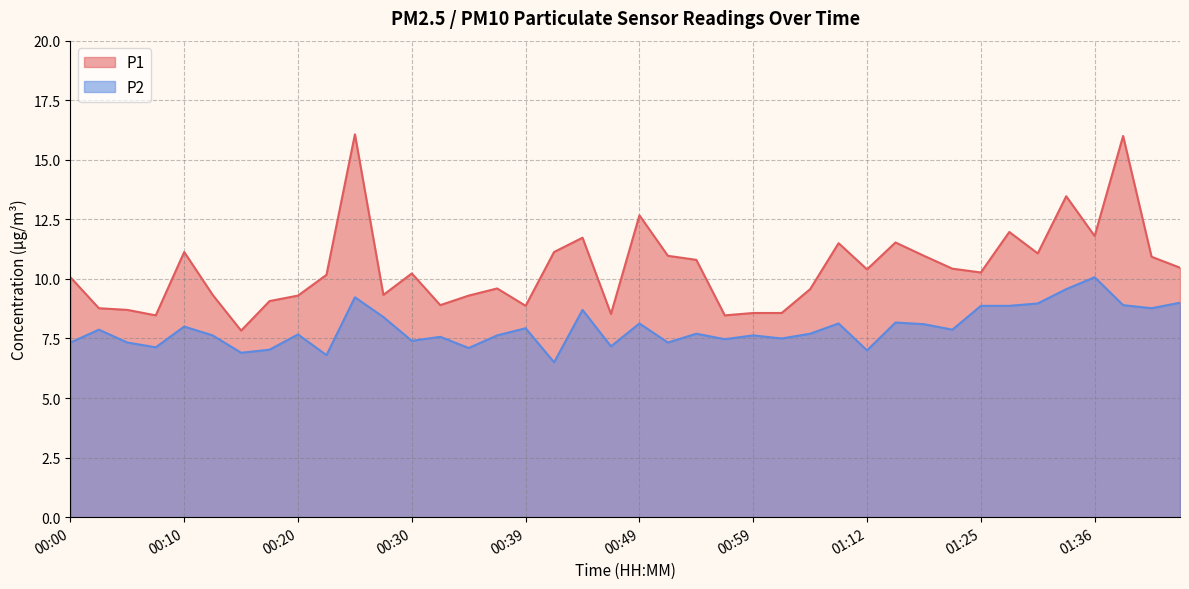

True or false: P2 has a value of 11.1 at 00:27.

False